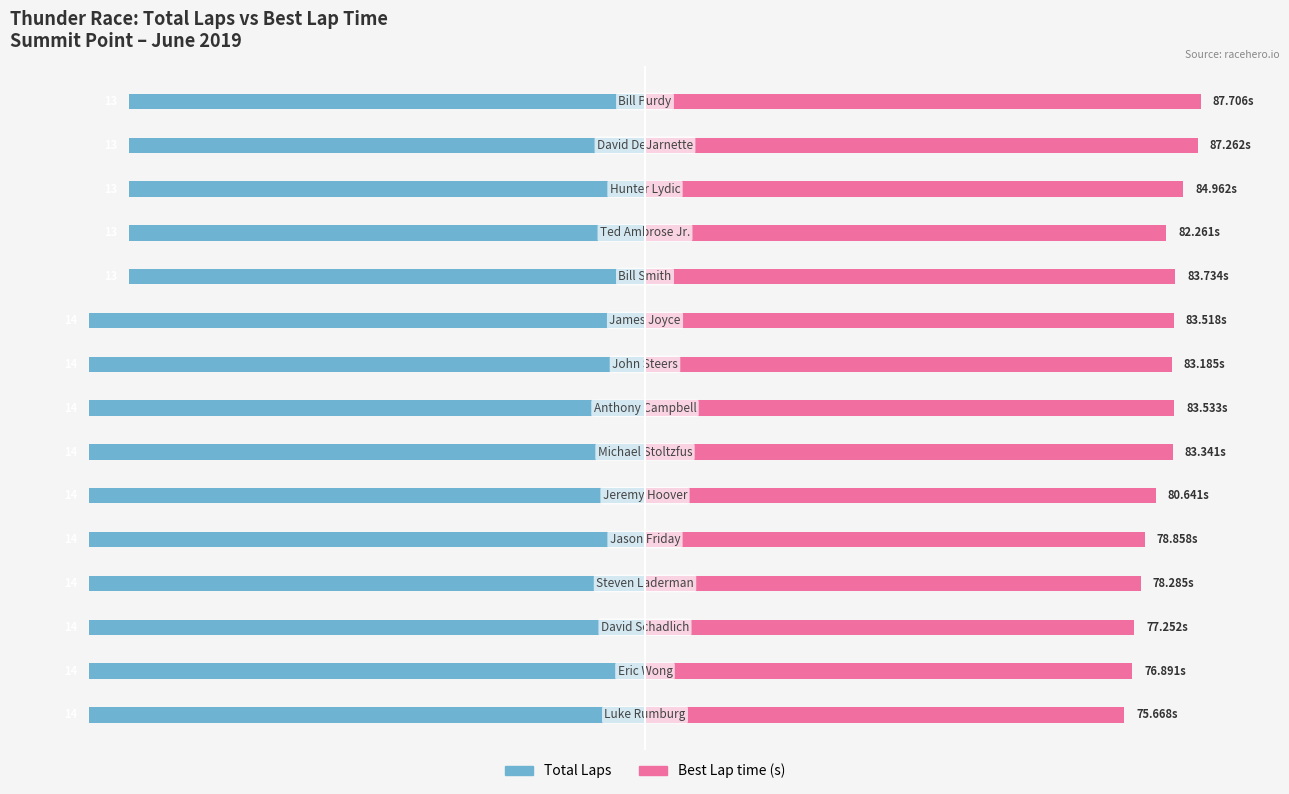

The value of Total Laps at 6 is -22.8. True or false?

False